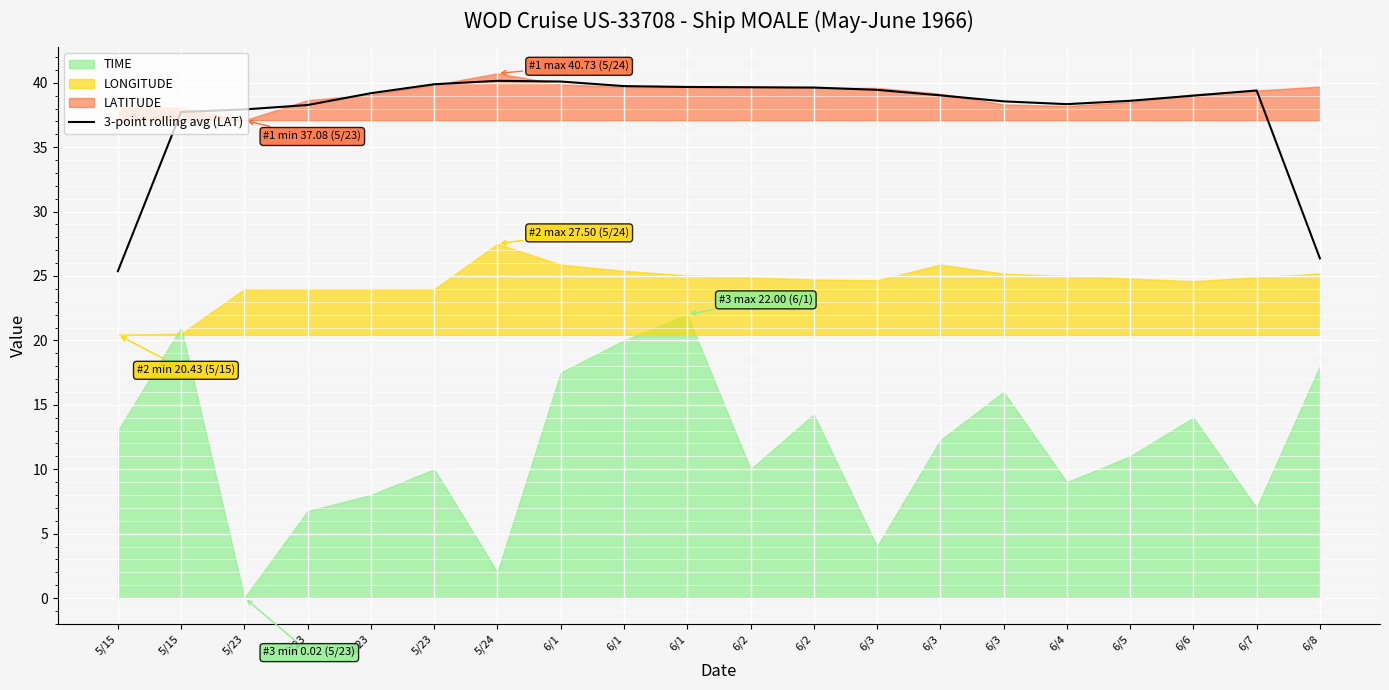

How many data points are above 39?

11